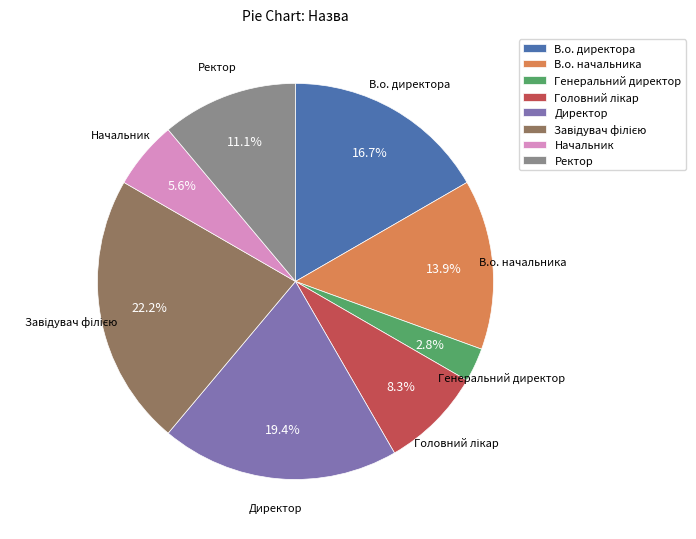

Which has a higher value, В.о. директора or Директор?

Директор